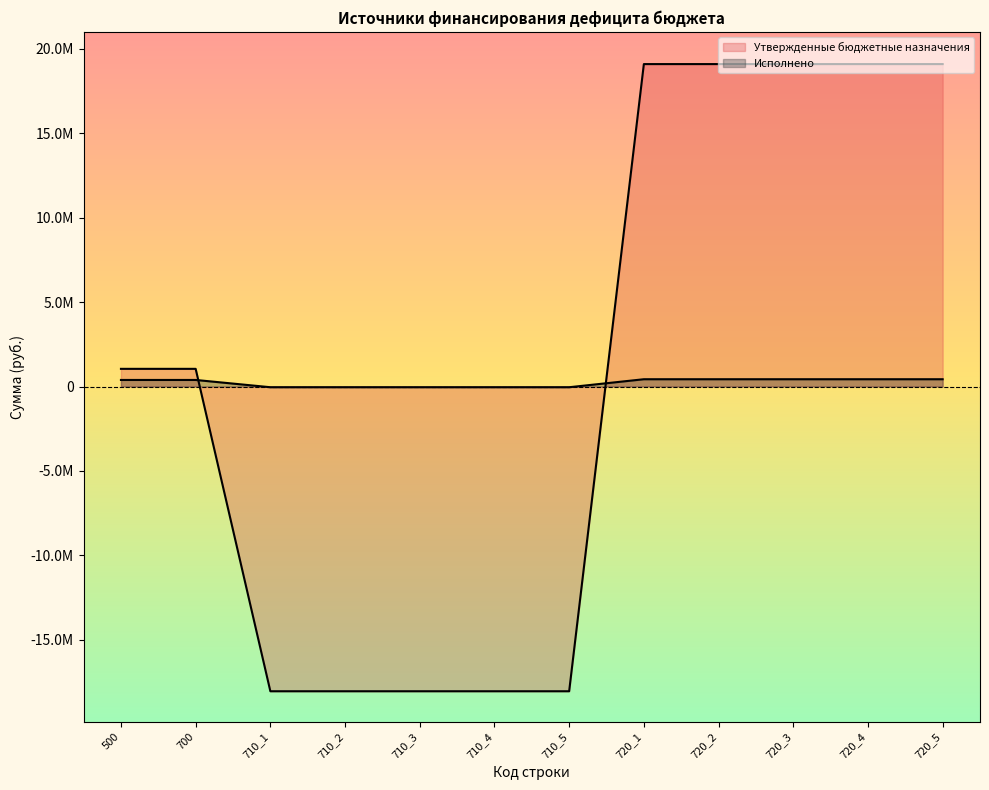

Rank the categories by Исполнено value from highest to lowest.

720_1, 720_2, 720_3, 720_4, 720_5, 500, 700, 710_1, 710_2, 710_3, 710_4, 710_5